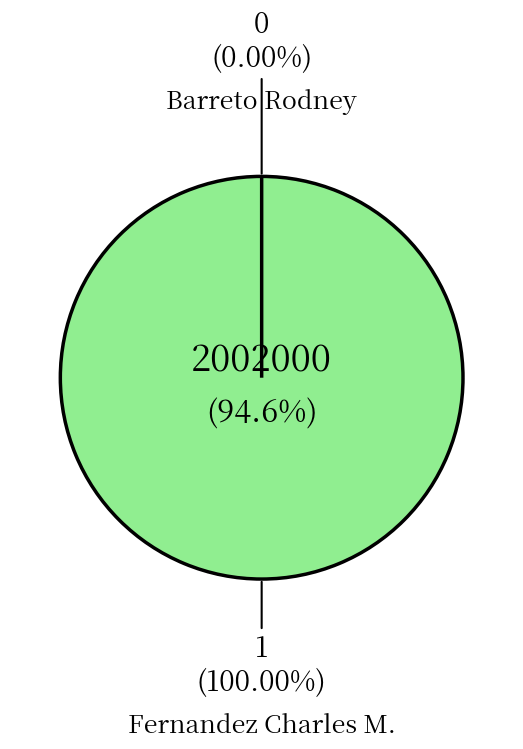

Is there any slice that represents more than half of the pie?

Yes